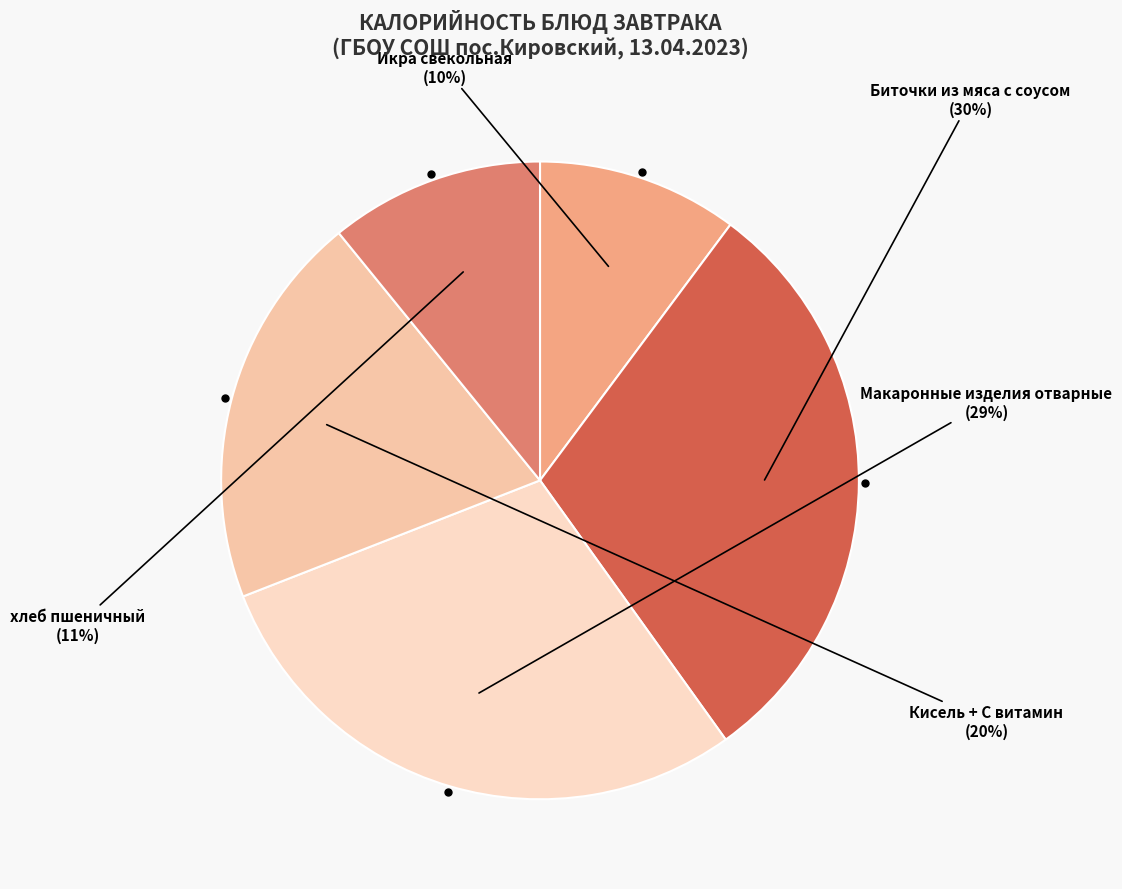

Which slice is the largest?

Биточки из мяса с соусом